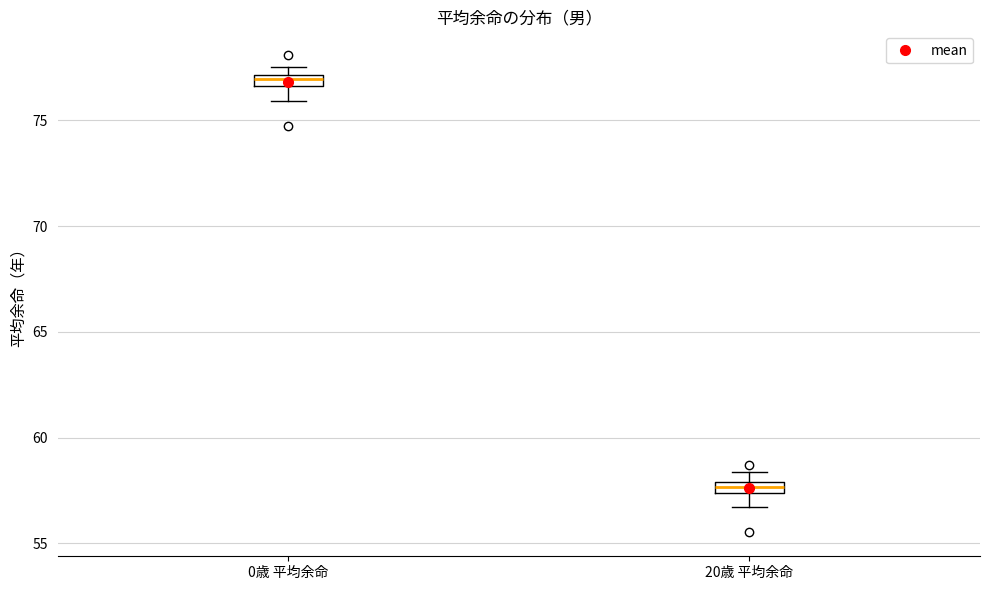

Where is the upper edge of the box for 0歳 平均余命 on the y-axis? The values are not printed on the chart, so give them approximately, as read against the axis.

77.0